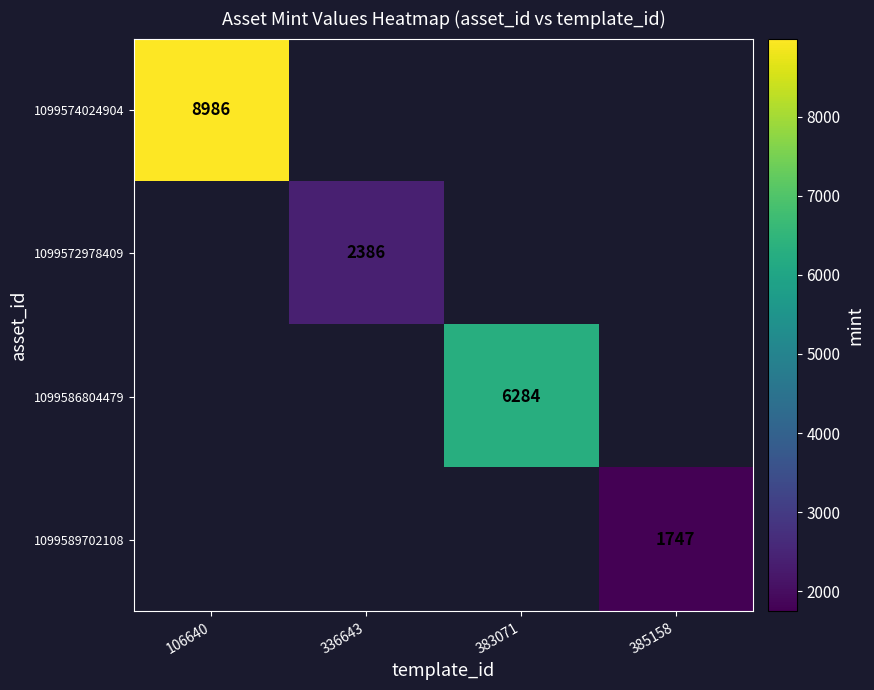

True or false: 1099574024904 has a value of 3080 at 106640.

False